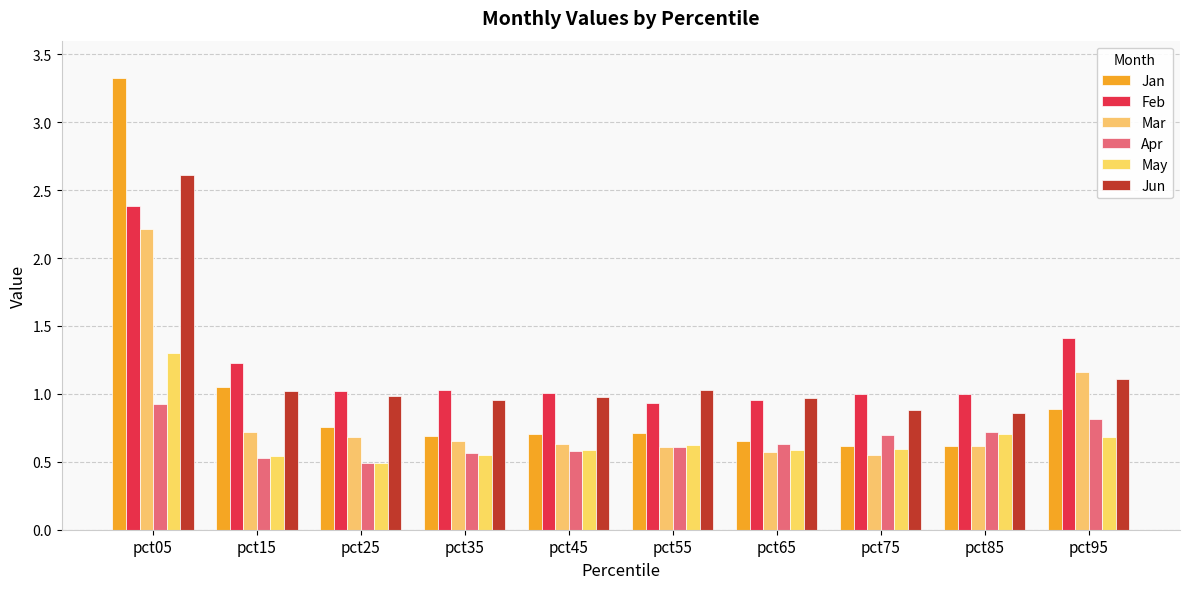

How many groups of bars are there?

10